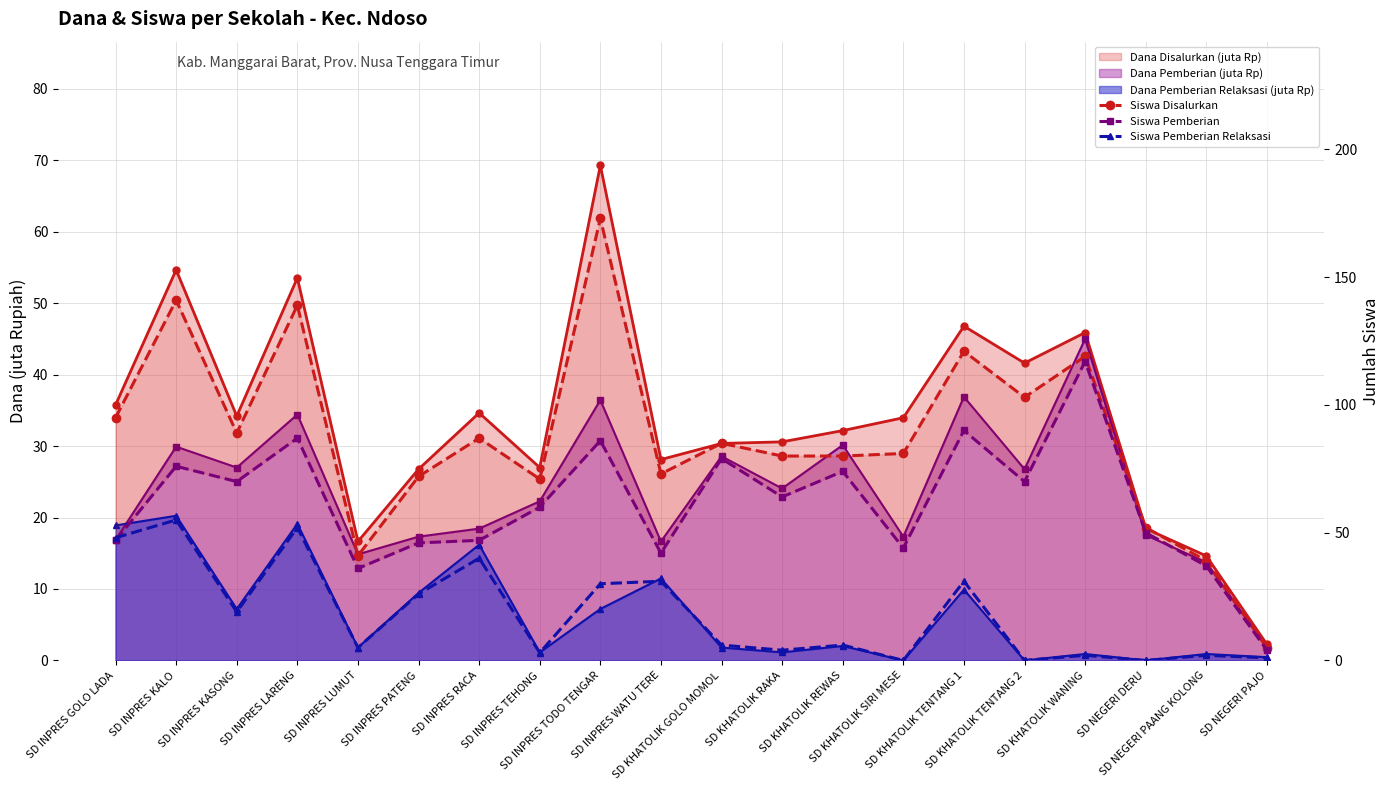

Does the chart have visible grid lines?

Yes